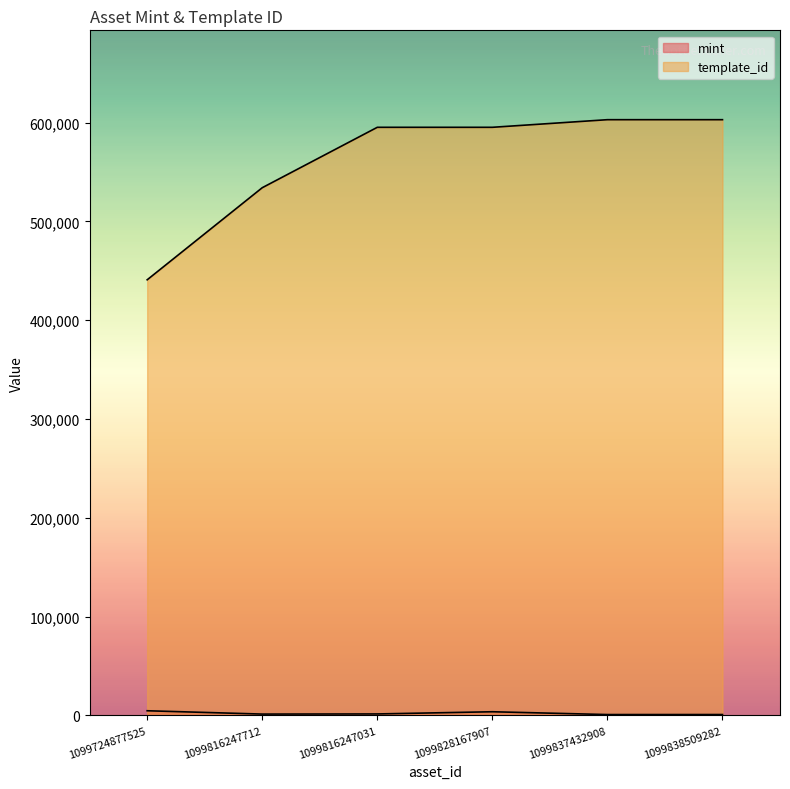

What is the label of the 5th point from the left?

1099837432908